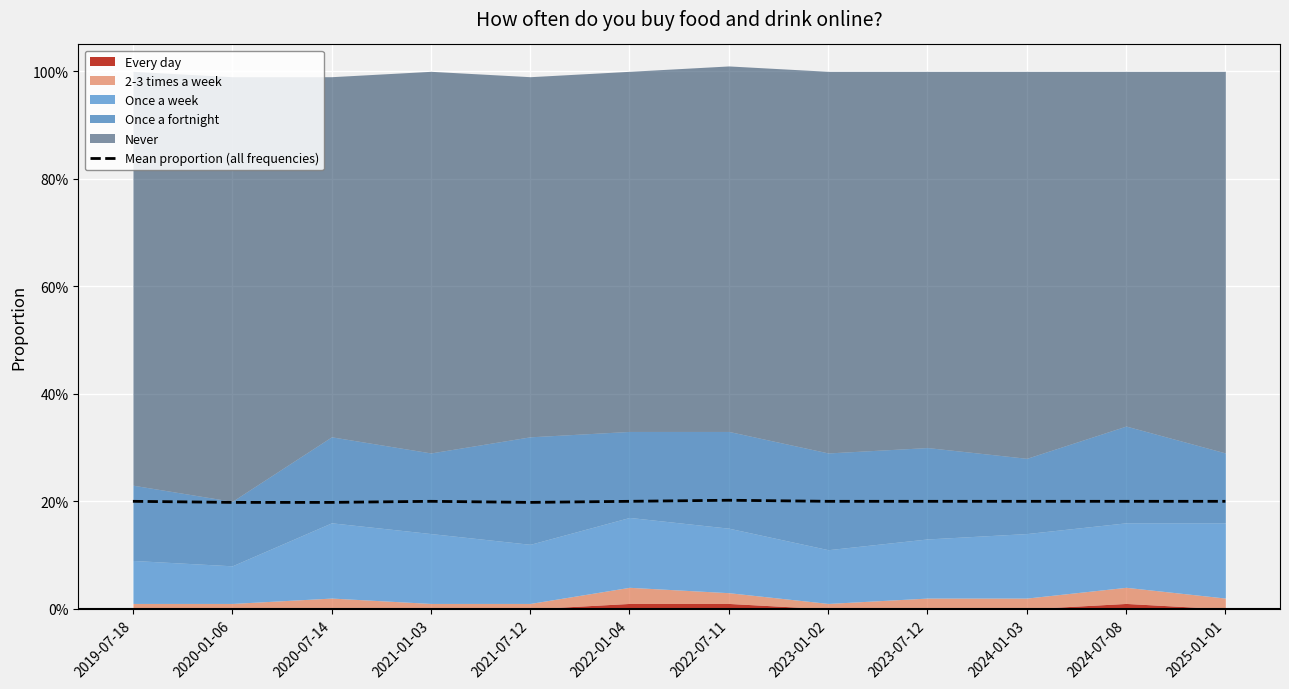

Reading left to right, transcribe all the data shown in this chart.

2019-07-18=0.2	2020-01-06=0.2	2020-07-14=0.2	2021-01-03=0.2	2021-07-12=0.2	2022-01-04=0.2	2022-07-11=0.2	2023-01-02=0.2	2023-07-12=0.2	2024-01-03=0.2	2024-07-08=0.2	2025-01-01=0.2